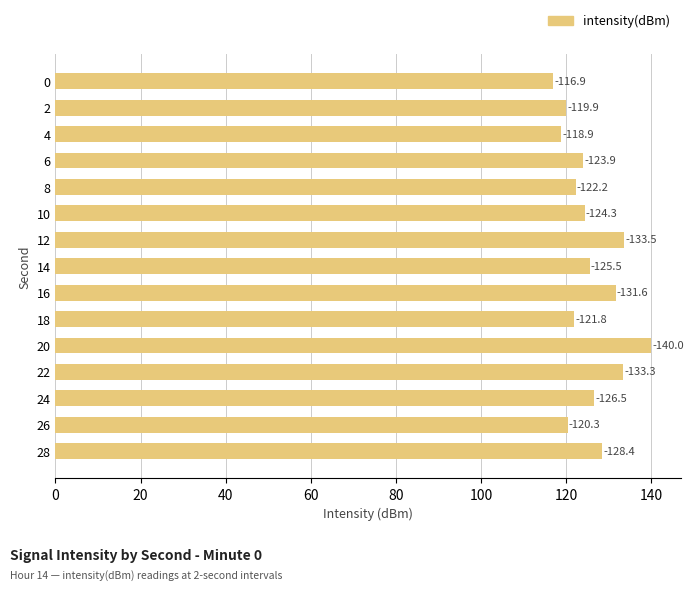

How many bars are there in total?

15